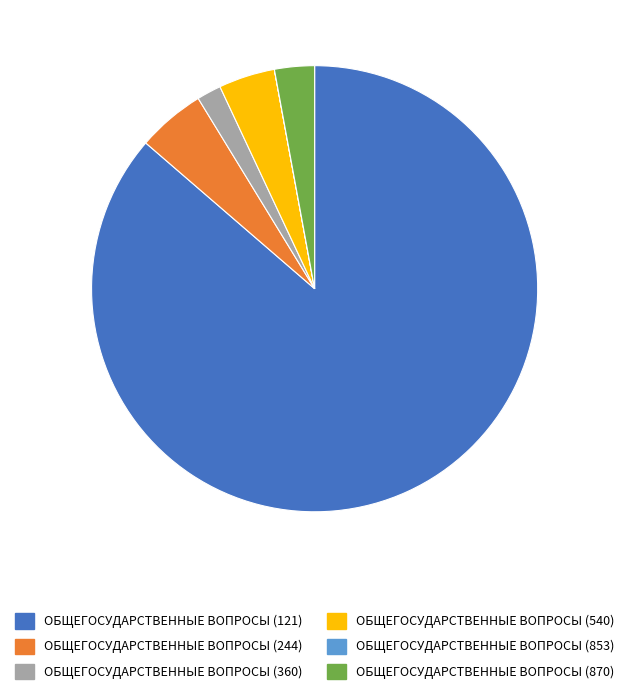

Approximately how many times larger is the value at ОБЩЕГОСУДАРСТВЕННЫЕ ВОПРОСЫ (540) compared to ОБЩЕГОСУДАРСТВЕННЫЕ ВОПРОСЫ (244)?

0.8